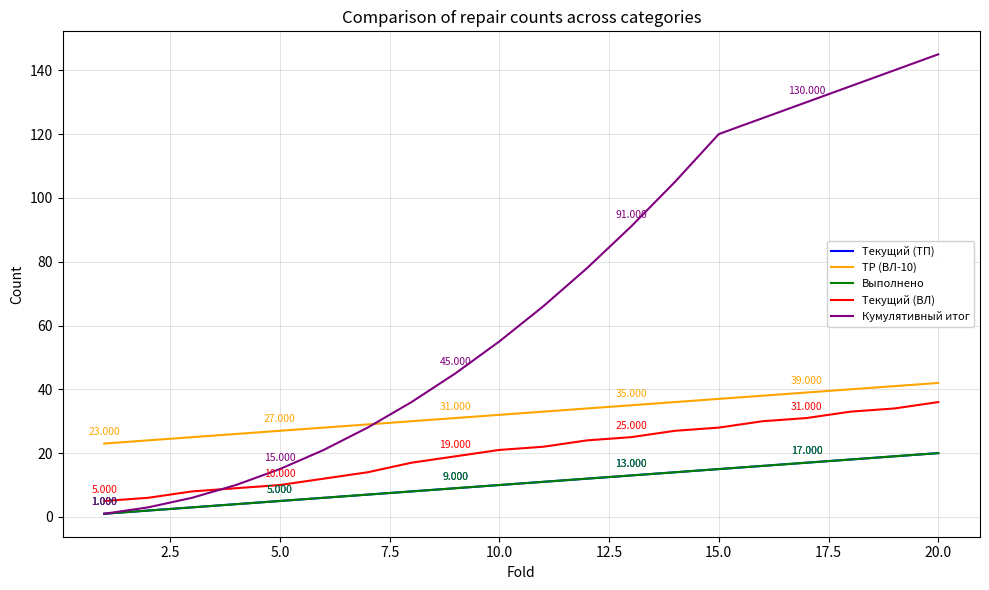

Does the chart display data point markers on the line(s)?

No